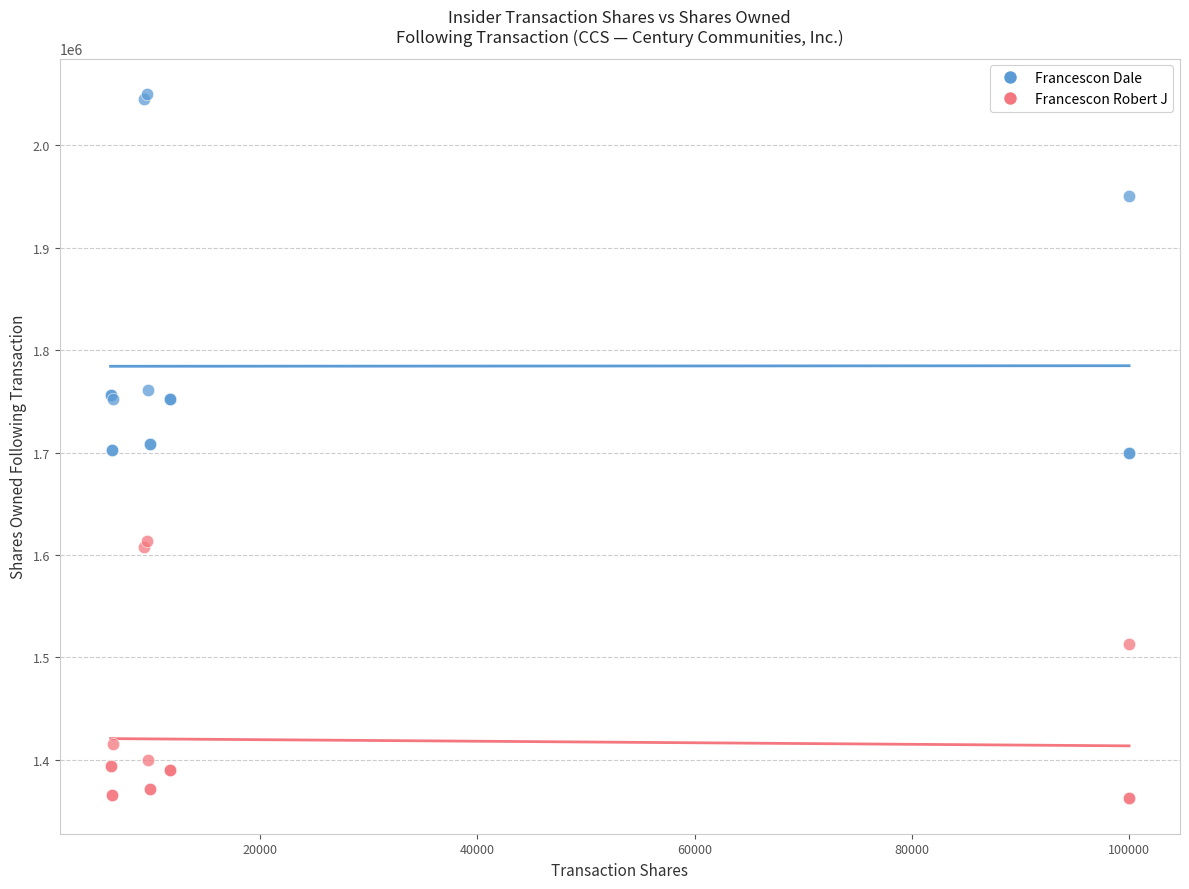

Which series contains the highest Y value?

Francescon Dale